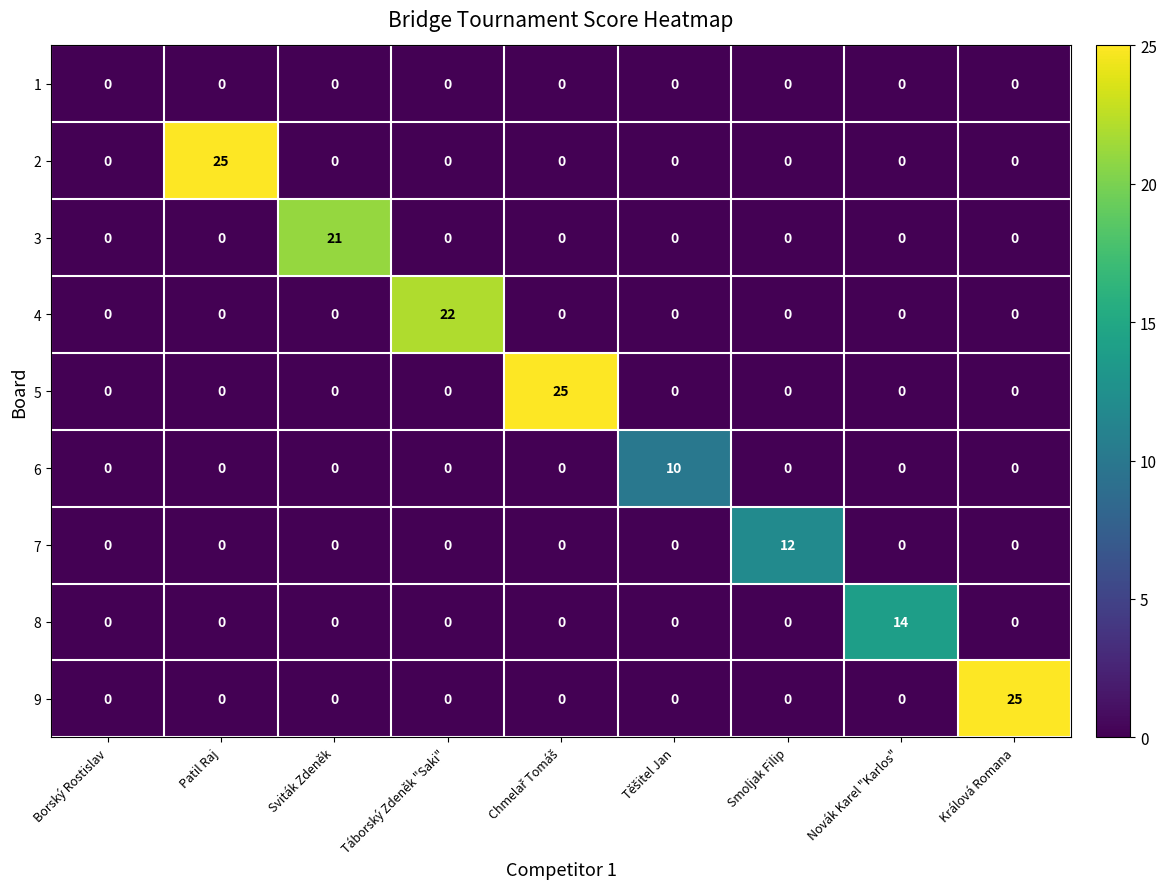

What is the maximum value shown in the chart?

25